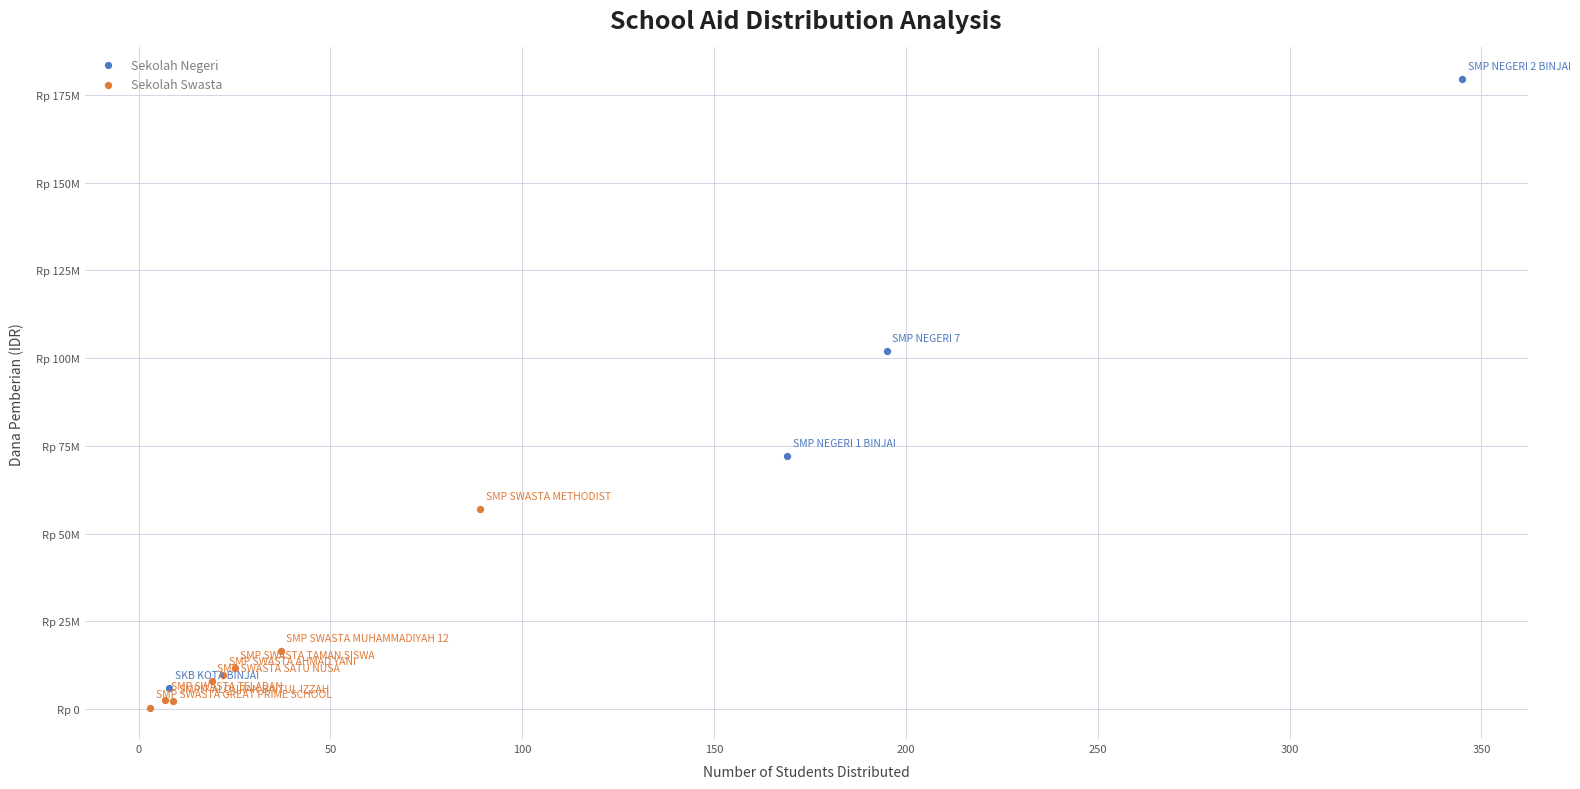

Which series contains the lowest Y value?

Sekolah Swasta